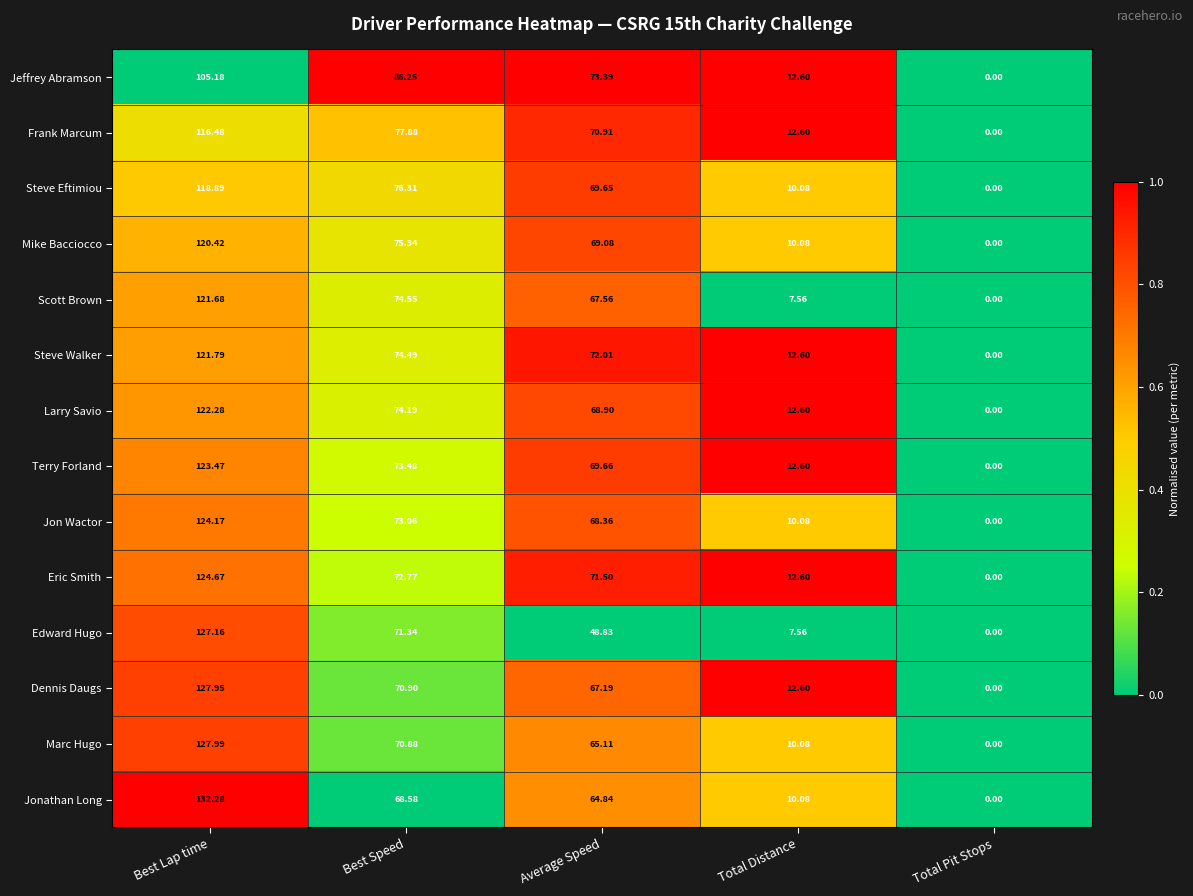

Between Best Lap time and Total Pit Stops, which series saw the biggest shift?

Jonathan Long